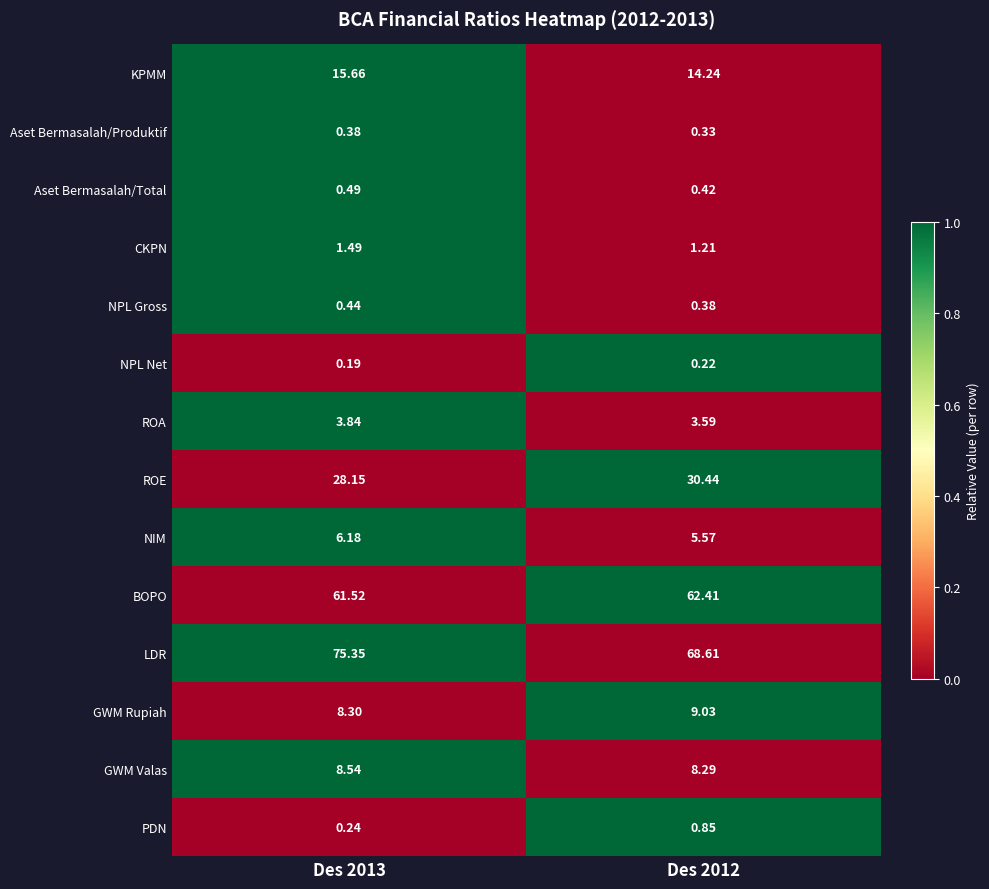

What is the total value across all series at Des 2013?

210.8